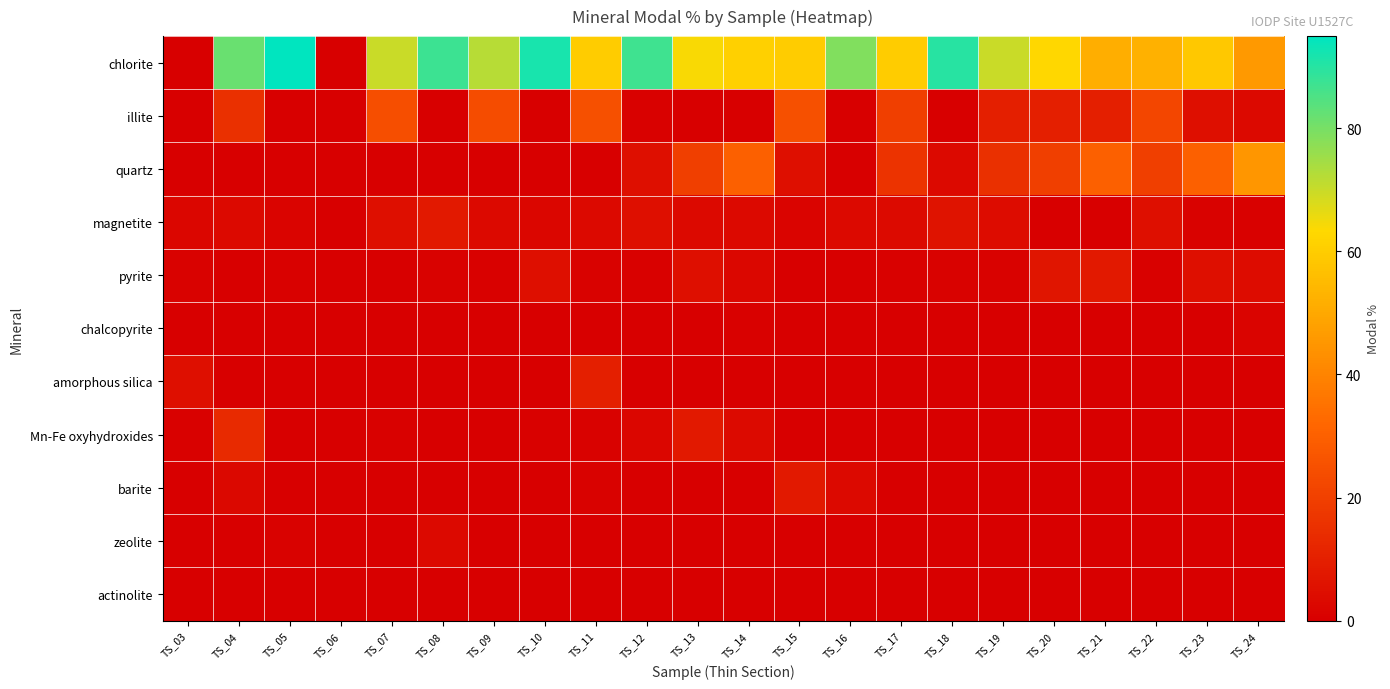

What is the spread (max minus min) of values at TS_20?

62.8